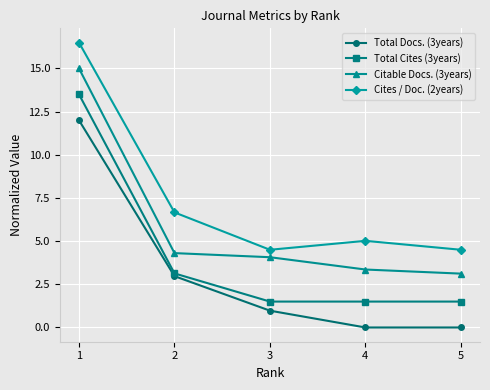

What is the total value across all series at 3?

11.0